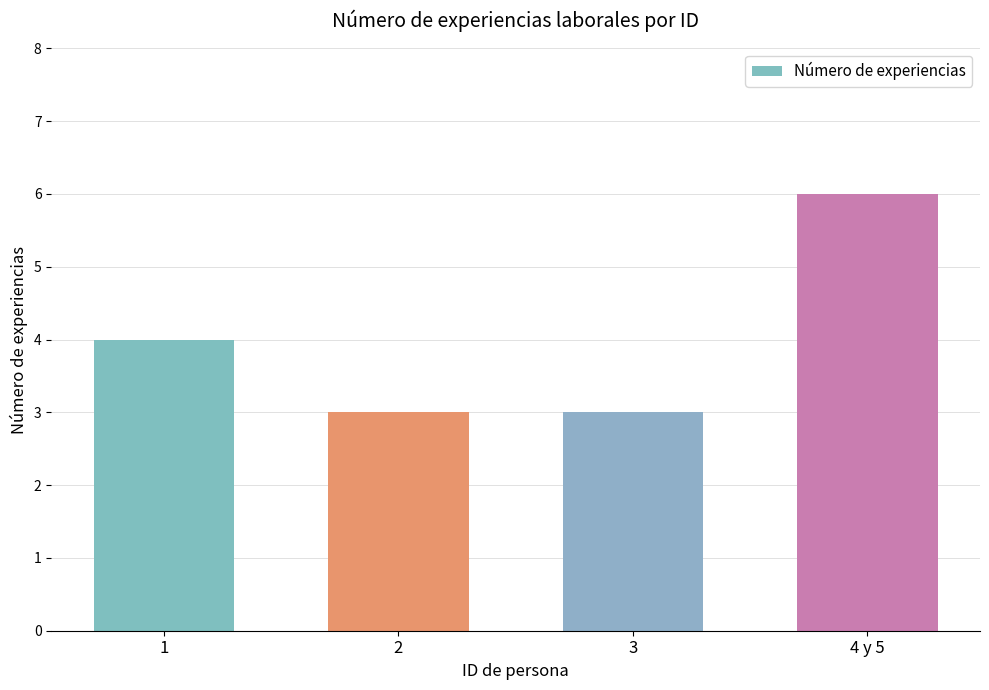

The value at 3 is 2. True or false?

False